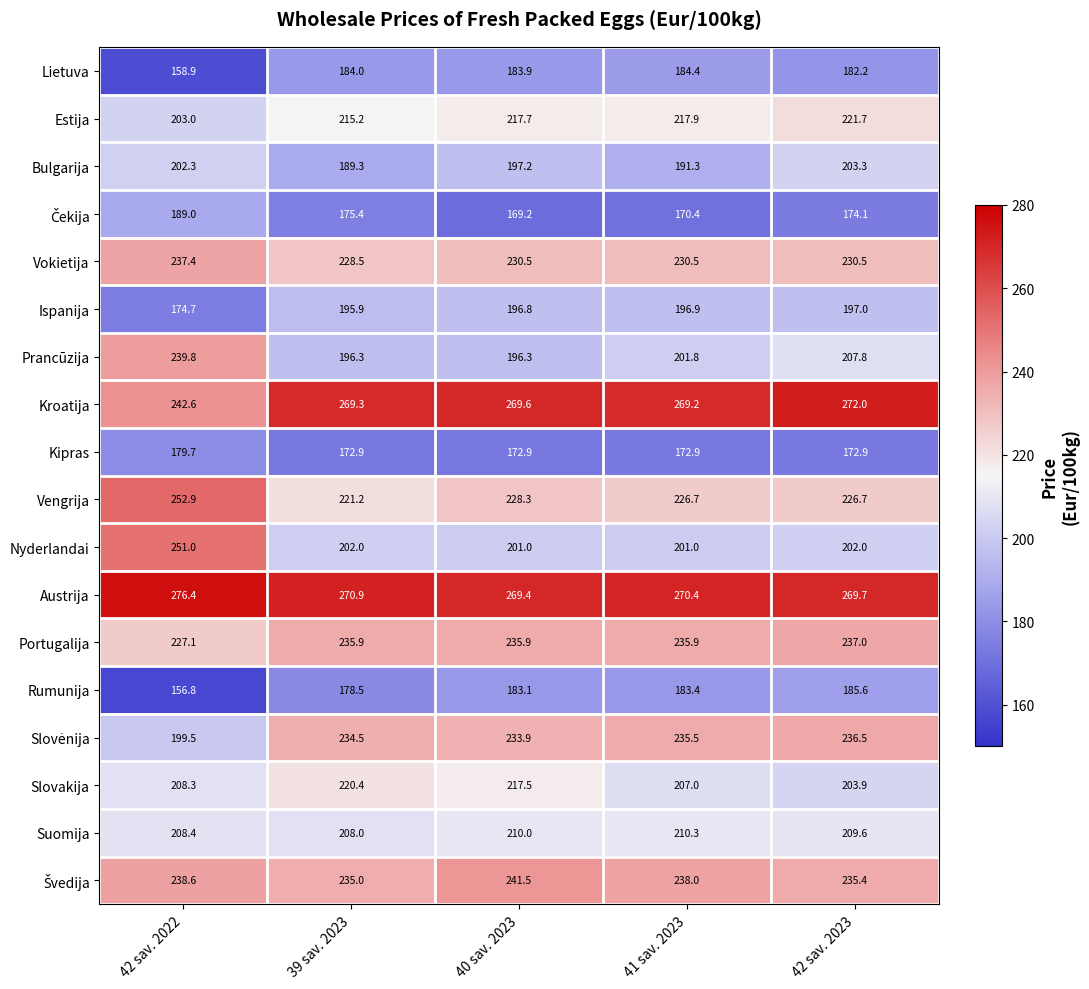

What is the difference between the maximum and minimum values in the Vengrija series?

31.7